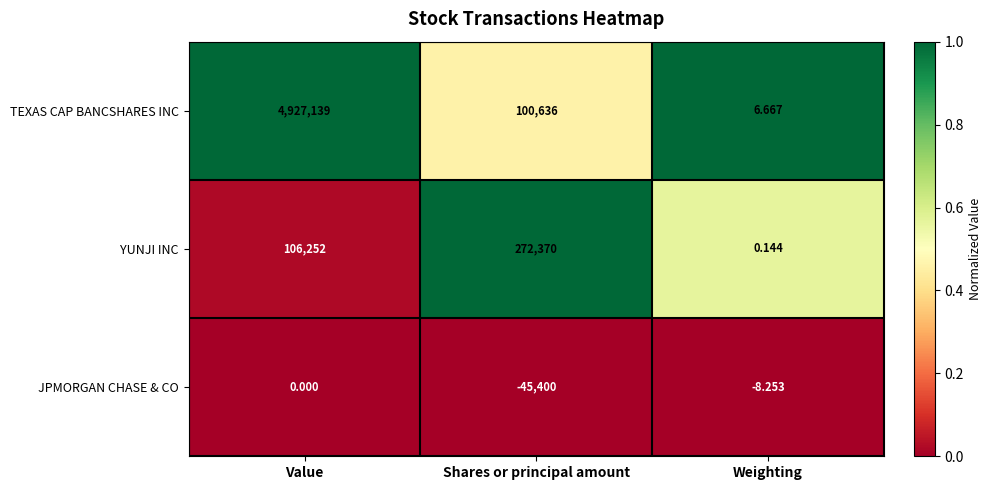

Which series has the largest range (max minus min)?

TEXAS CAP BANCSHARES INC